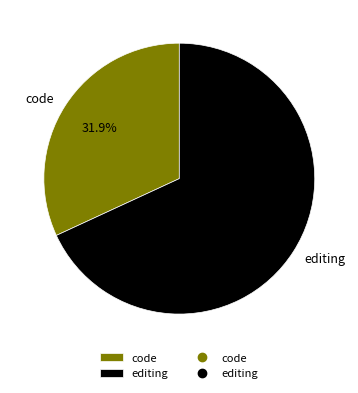

To the nearest percent, what is the average slice percentage?

50%